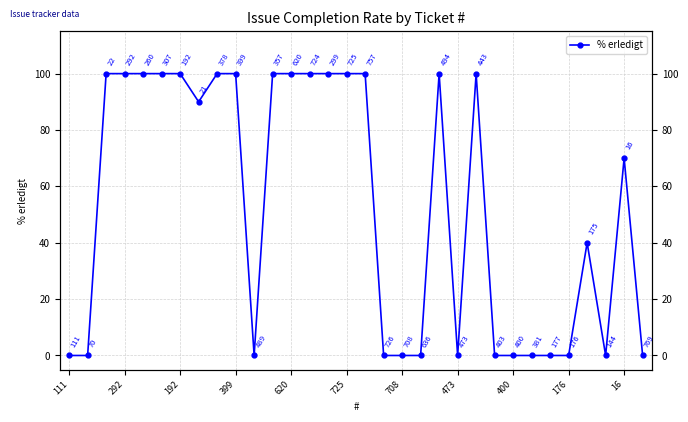

How many lines are shown in the chart?

1